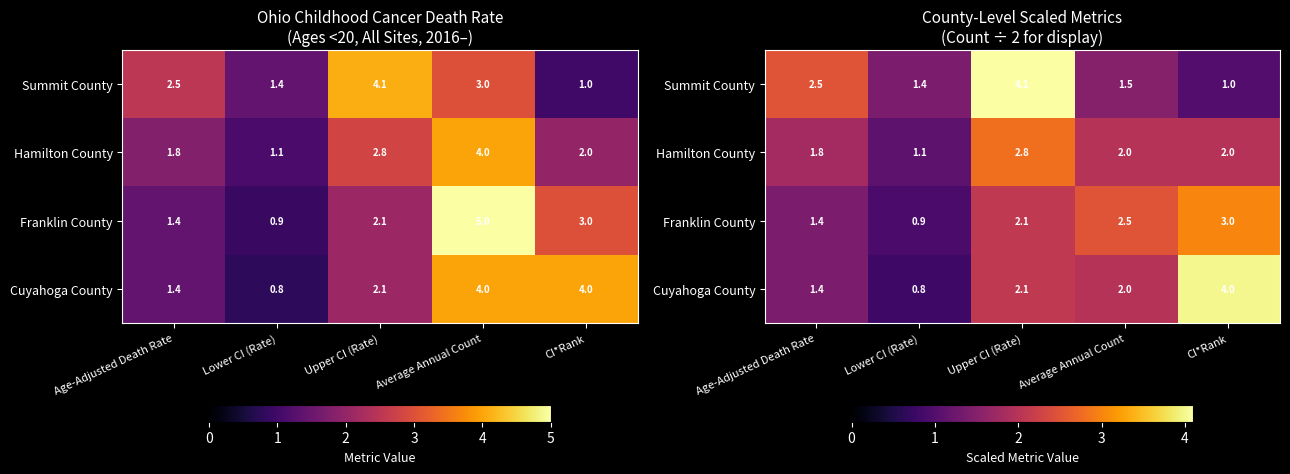

At how many categories does at least one series exceed 2?

4